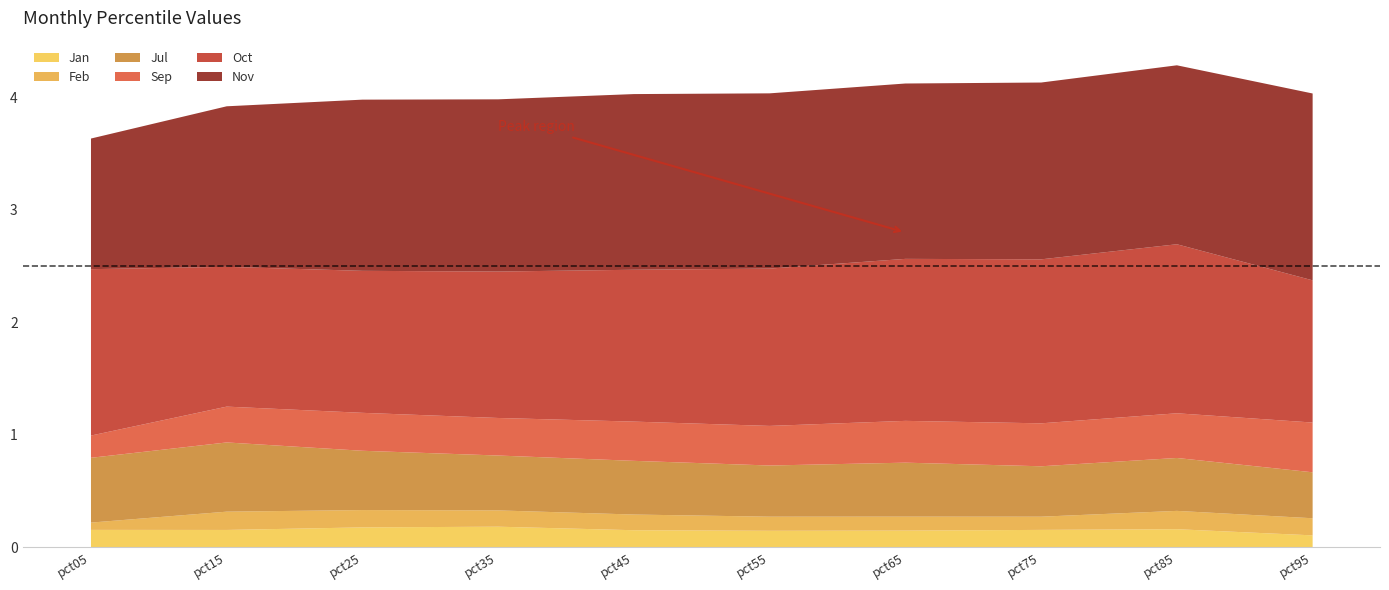

What is the value of the Nov point at the 10th from the left?

1.7